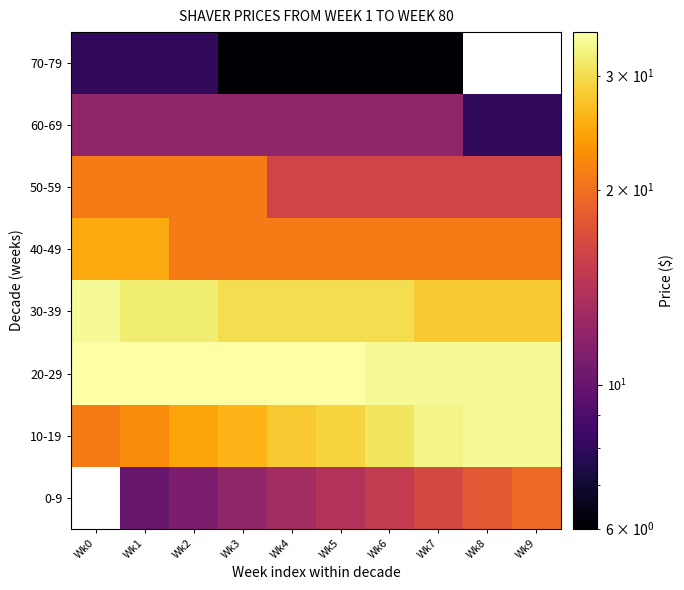

Which has a higher value, Wk7 or Wk5?

Wk7